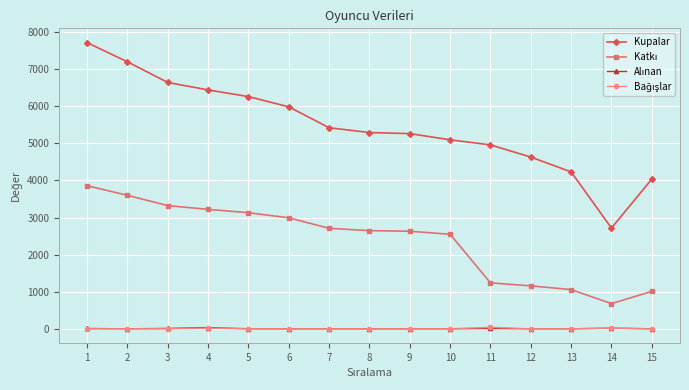

What is the total value across all series at 7?

8131